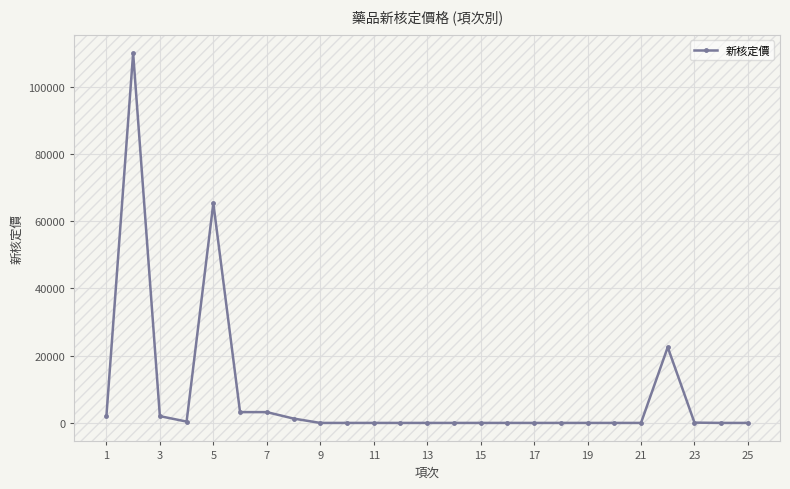

What is the maximum value shown in the chart?

110000